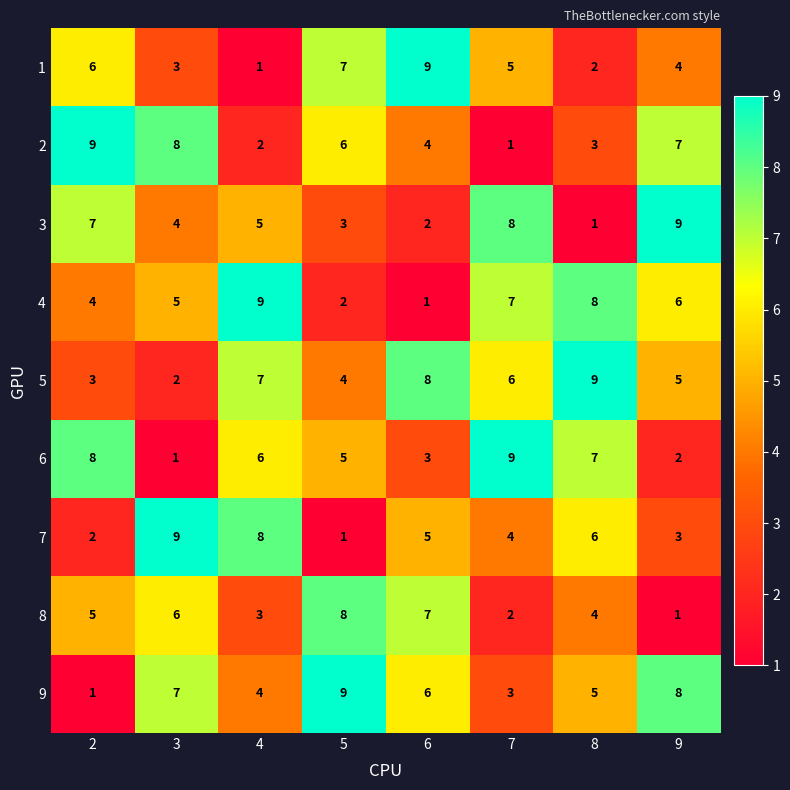

What is the difference between the highest and lowest values at 7?

8